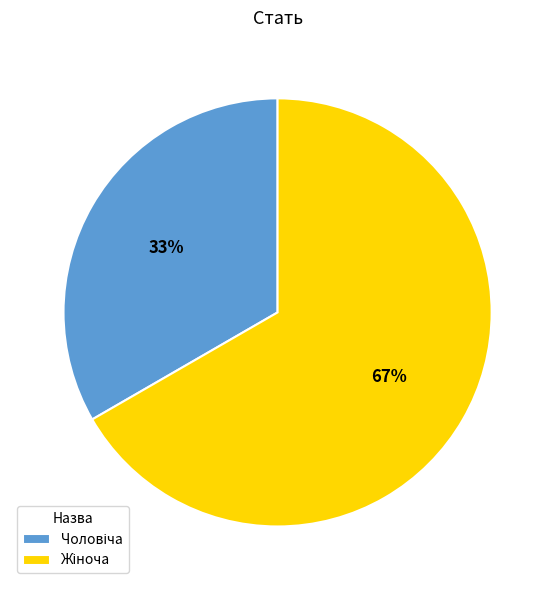

Is there a majority slice in this chart?

Yes